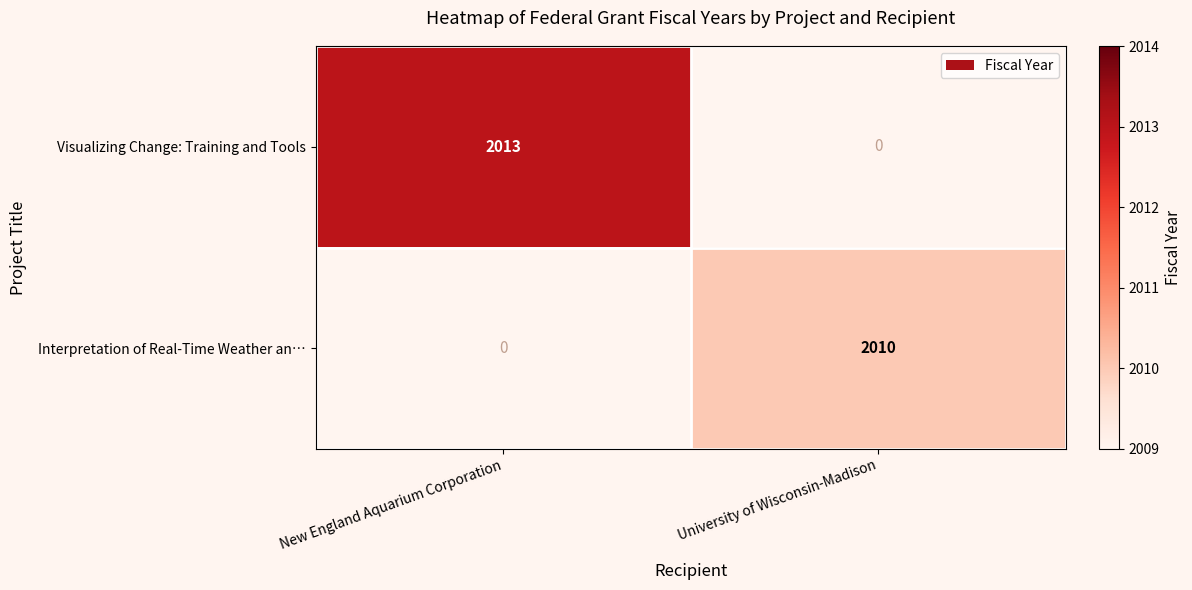

What is the total value across all series at University of Wisconsin-Madison?

2010